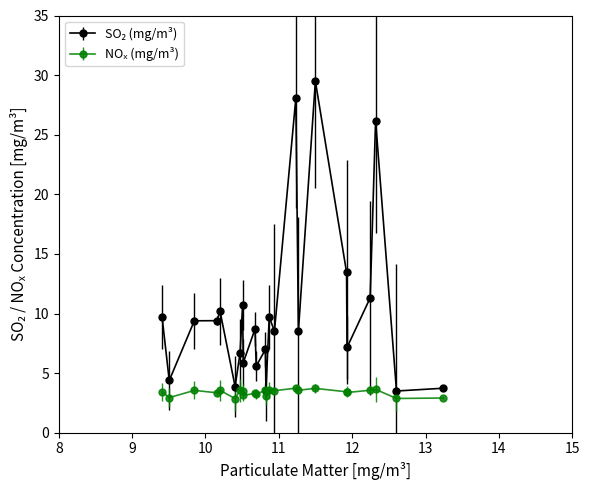

At how many categories does at least one series exceed 21?

3